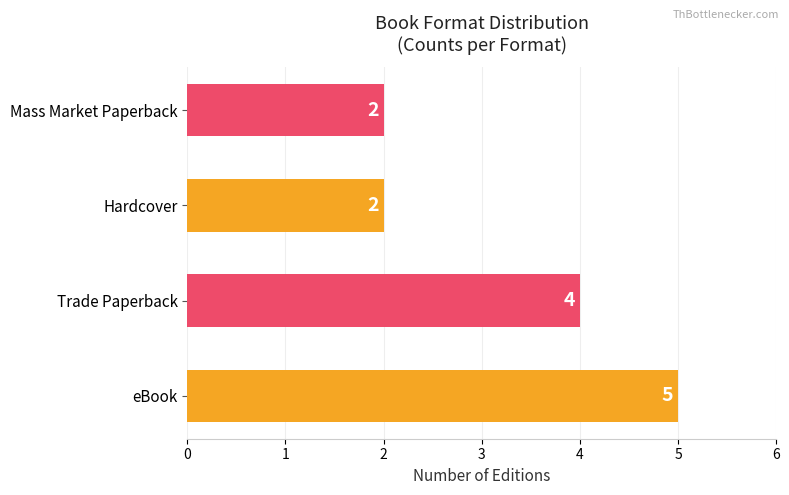

What is the difference between the maximum and minimum values?

3